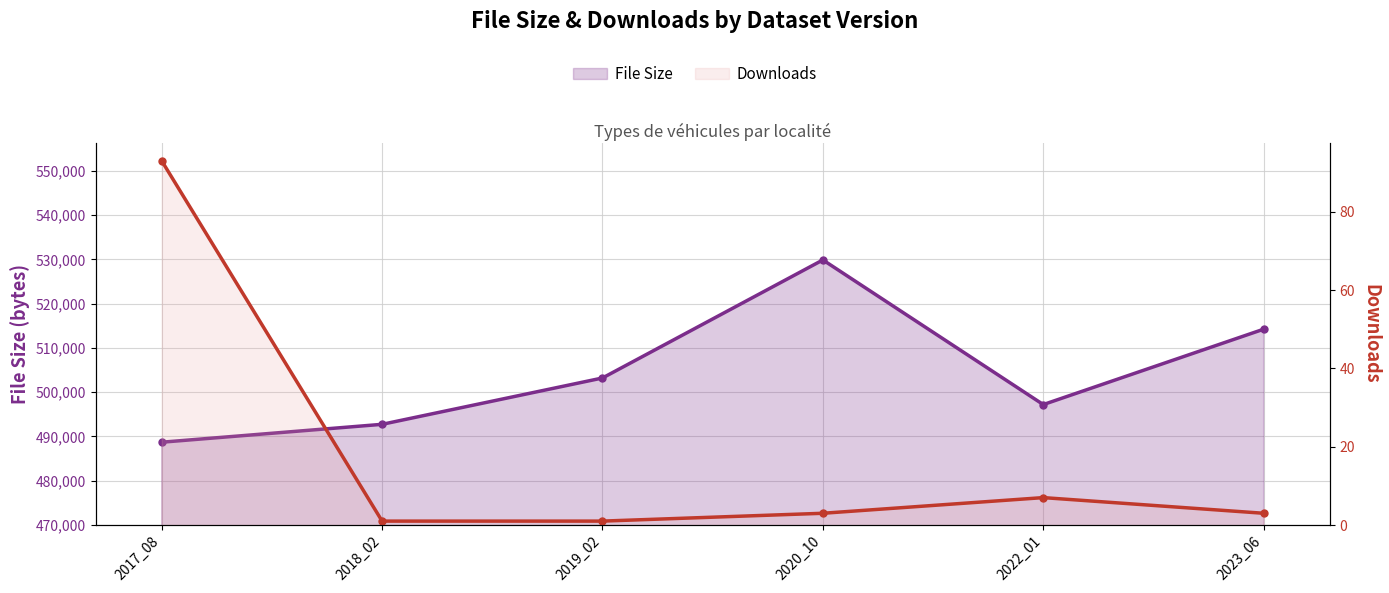

The filesize series shows 215993 at 2018_02. True or false?

False